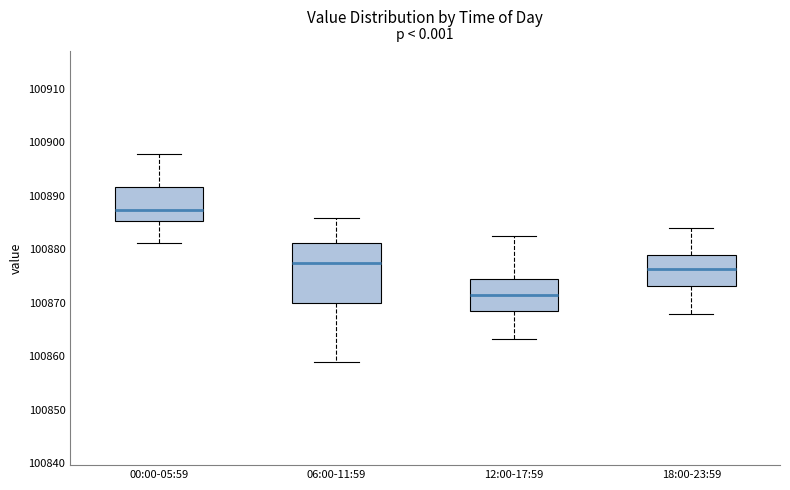

Reading left to right, transcribe this box plot: for each box, give where its median line is, the range the box spans, and where its two whiskers end, as read against the y-axis. The values are not printed on the chart, so give them approximately, as read against the axis.

00:00-05:59: median 100887, box 100885 to 100892, whiskers 100881 to 100898
06:00-11:59: median 100877, box 100870 to 100881, whiskers 100859 to 100886
12:00-17:59: median 100871, box 100869 to 100875, whiskers 100863 to 100883
18:00-23:59: median 100876, box 100873 to 100879, whiskers 100868 to 100884